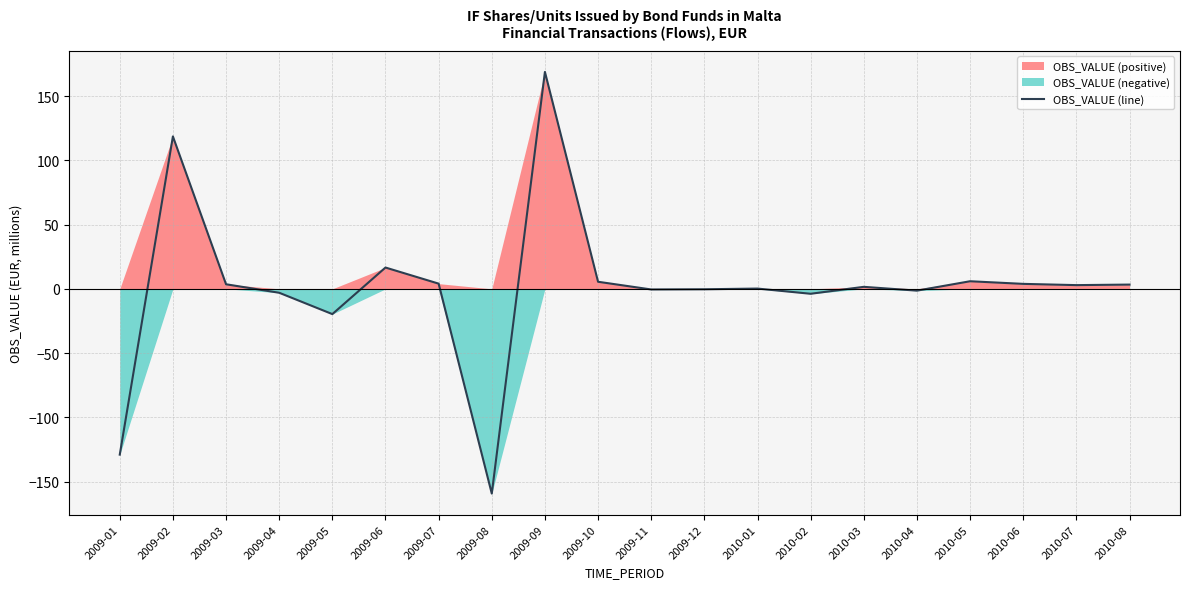

Rank the categories by value from highest to lowest.

2009-09, 2009-02, 2009-06, 2010-05, 2009-10, 2009-07, 2010-06, 2009-03, 2010-08, 2010-07, 2010-03, 2010-01, 2009-12, 2009-11, 2010-04, 2009-04, 2010-02, 2009-05, 2009-01, 2009-08